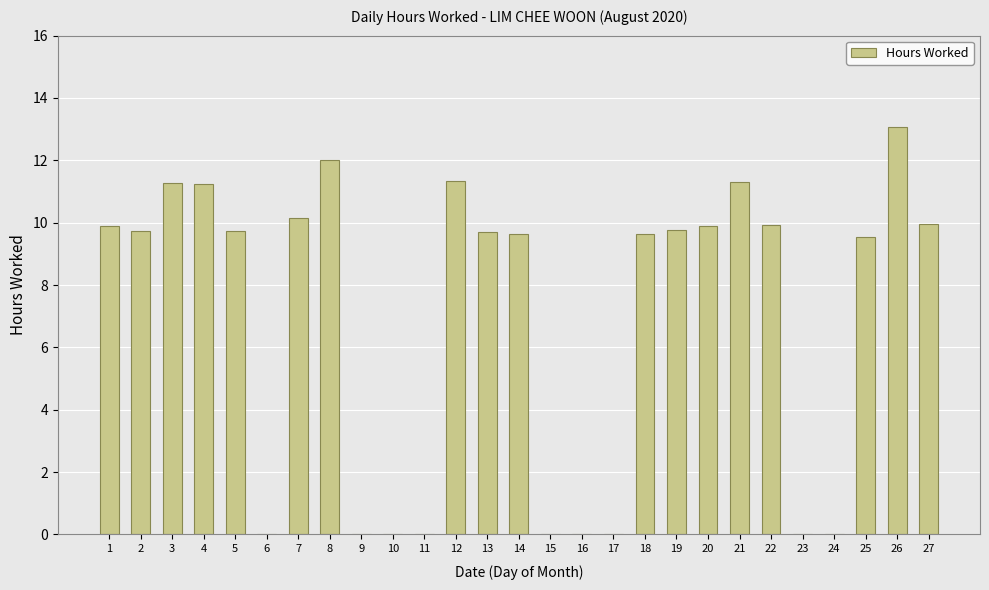

What is the sum of all values?

187.8